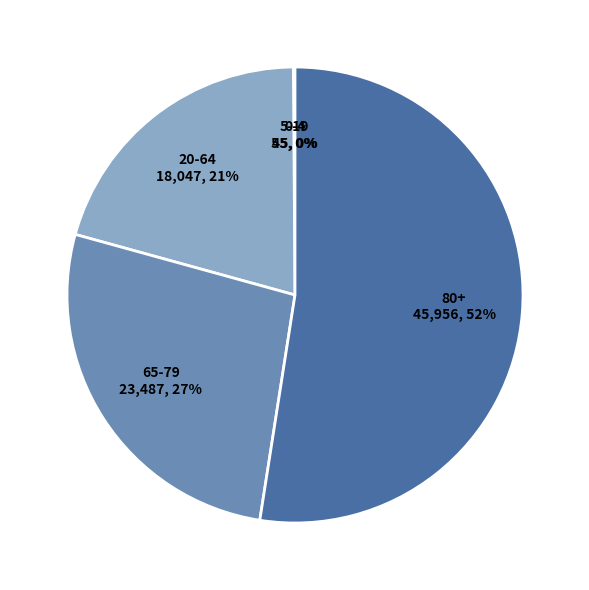

How many slices are in this pie chart?

5